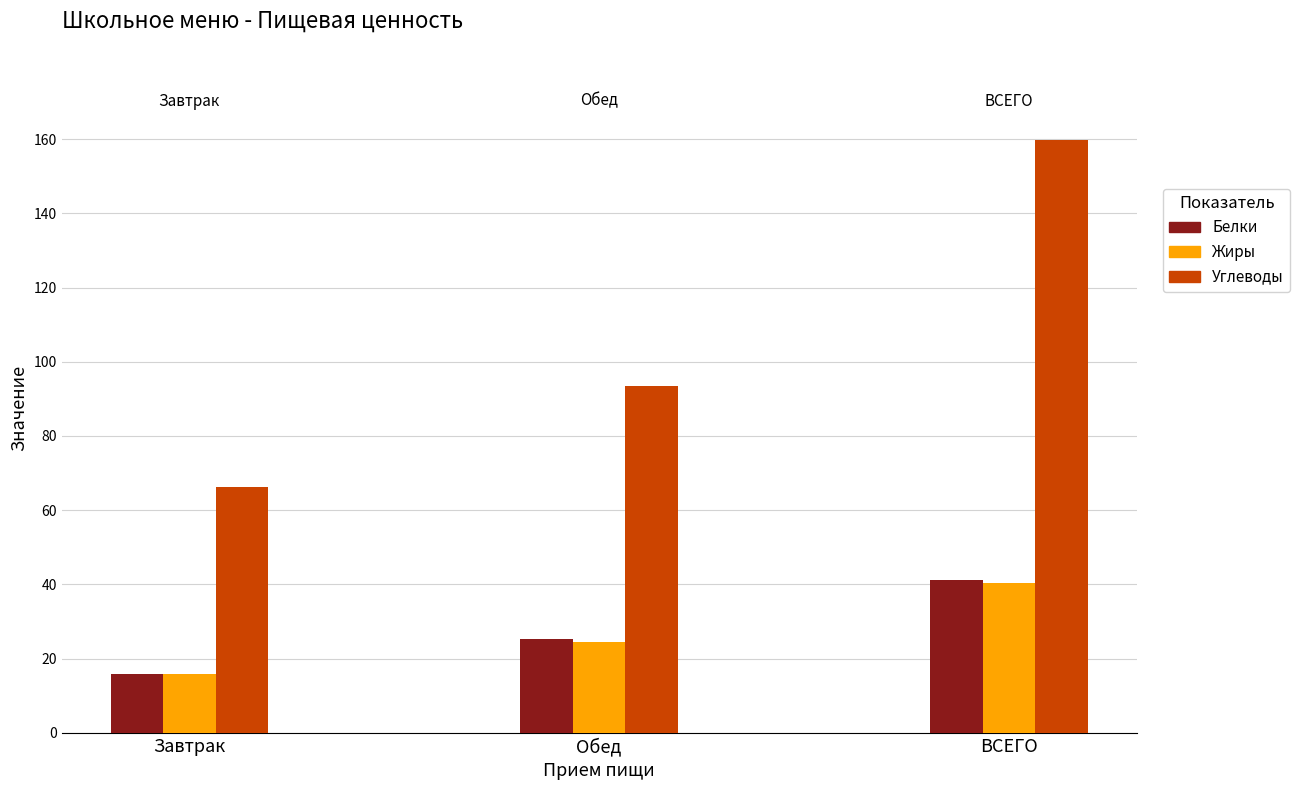

Which series has the largest total across all categories?

Углеводы